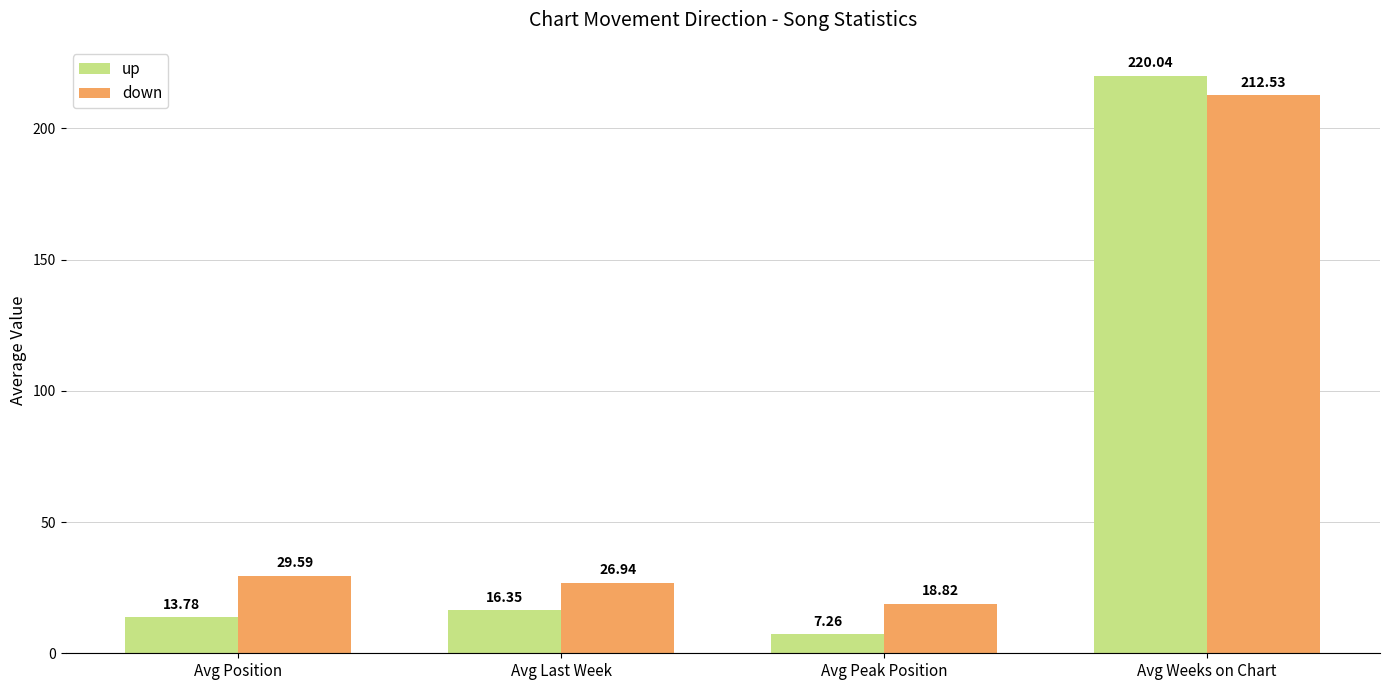

What is the value of the down bar at the 4th from the left?

212.5